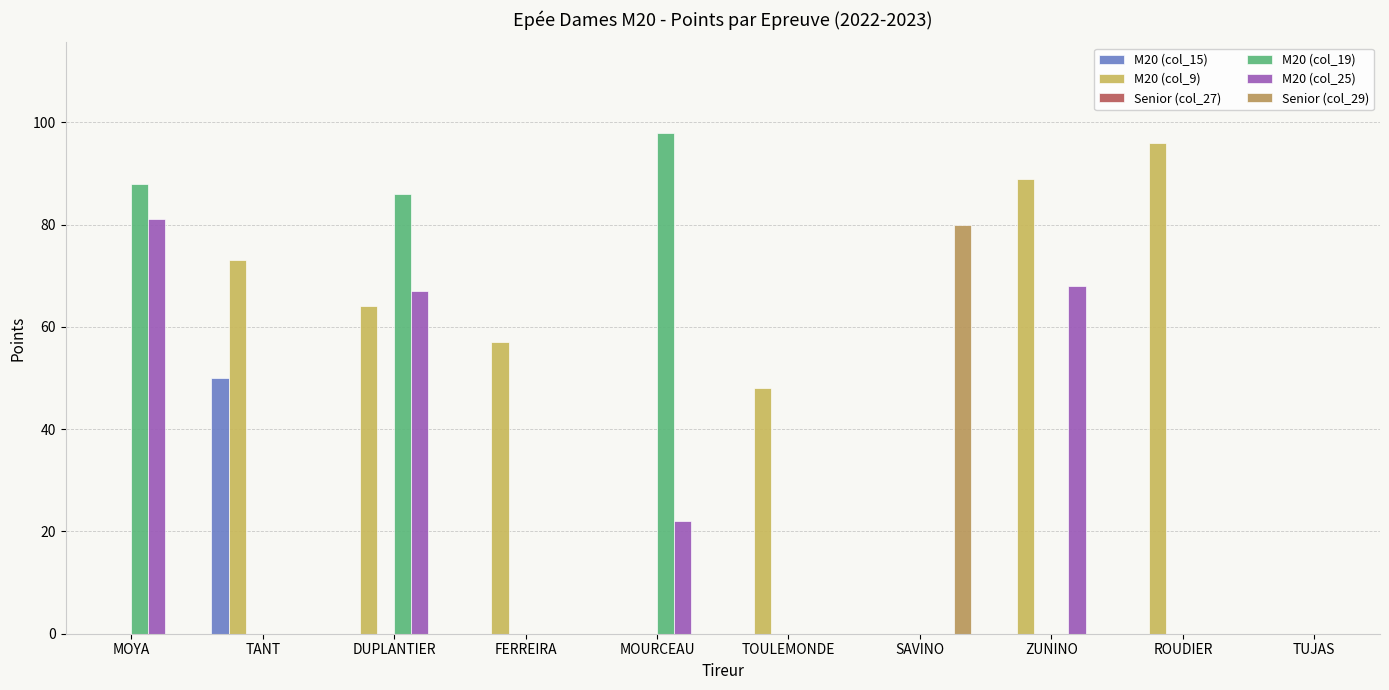

Which series has the largest range (max minus min)?

M20 (col_19)